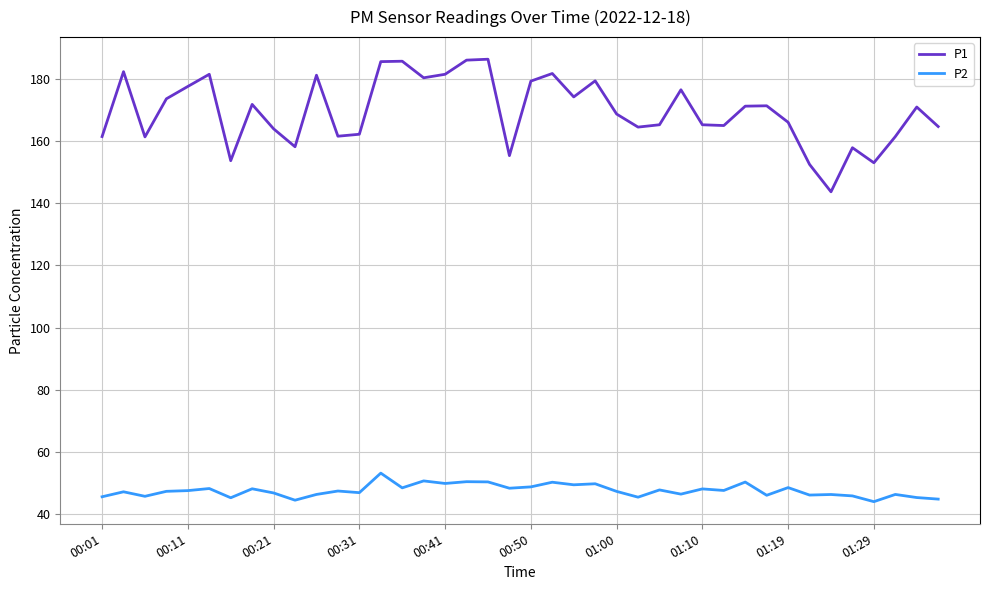

Rank the series by their average value, from lowest to highest.

P2, P1